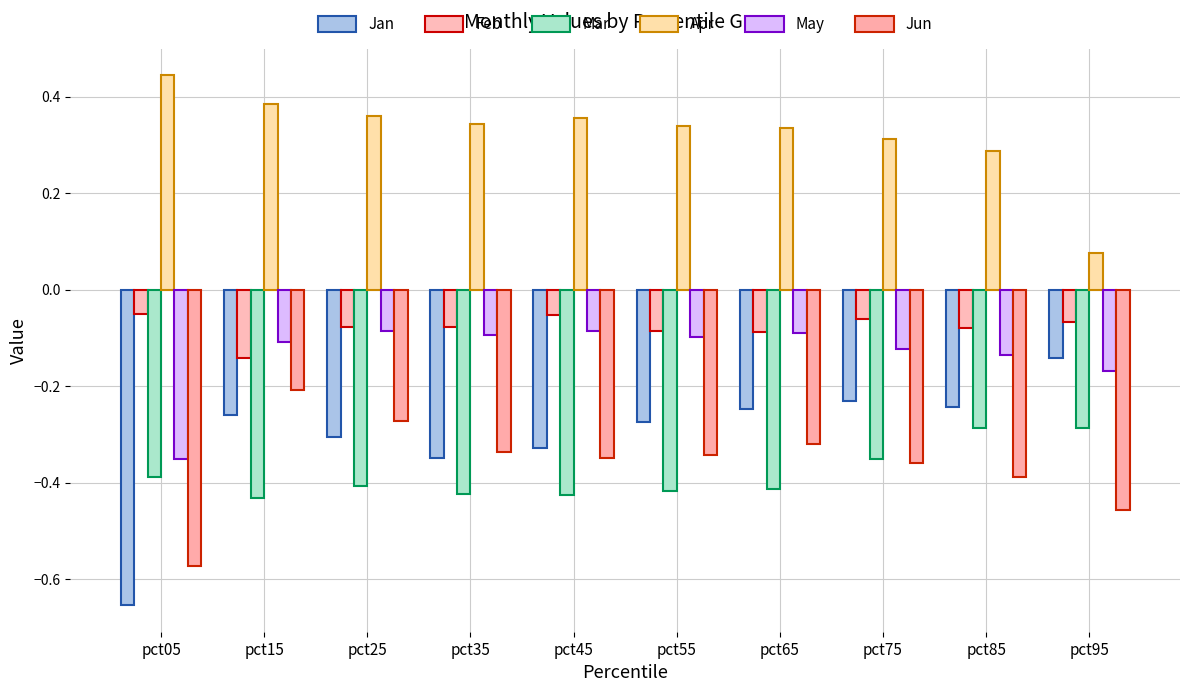

How many bars are there in each group?

6